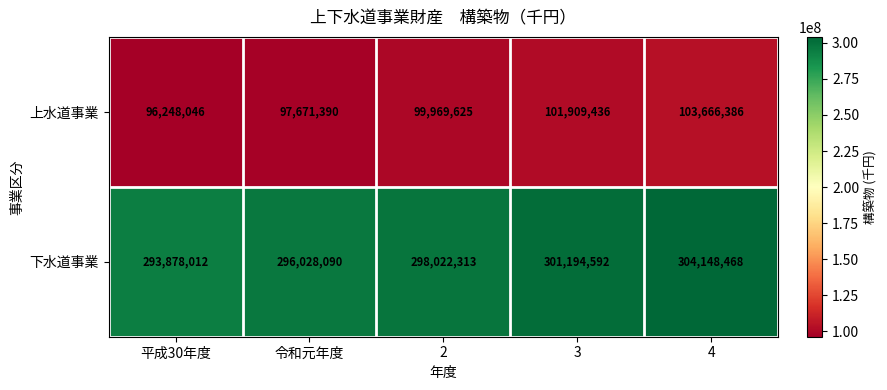

Reading left to right, transcribe all the data shown in this chart.

上水道事業: 平成30年度=96248046	令和元年度=97671390	2=99969625	3=101909436	4=103666386
下水道事業: 平成30年度=293878012	令和元年度=296028090	2=298022313	3=301194592	4=304148468